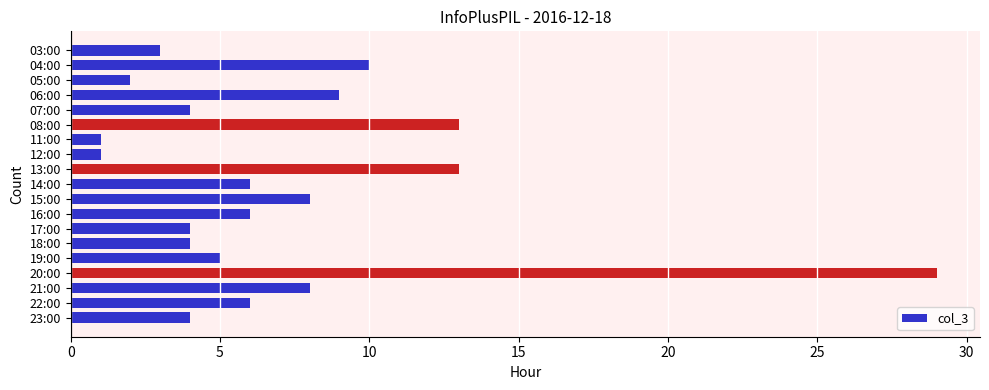

Which has a higher value, 03:00 or 21:00?

21:00